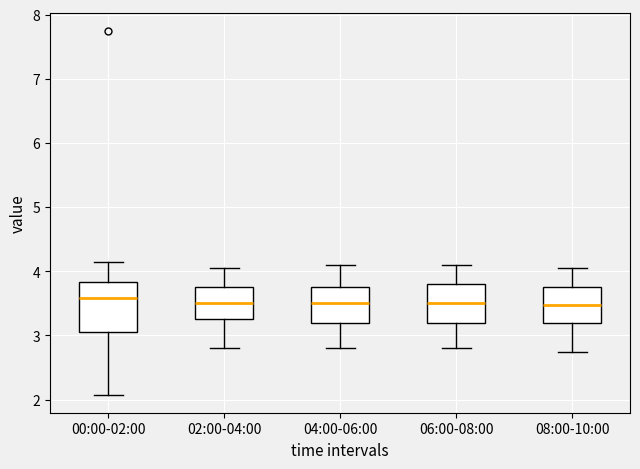

Reading left to right, read every box against the y-axis: the position of its median line, the range the box covers, and the ends of its whiskers. The values are not printed on the chart, so give them approximately, as read against the axis.

00:00-02:00: median 3.6, box 3.1 to 3.8, whiskers 2.1 to 4.2
02:00-04:00: median 3.5, box 3.3 to 3.8, whiskers 2.8 to 4.1
04:00-06:00: median 3.5, box 3.2 to 3.8, whiskers 2.8 to 4.1
06:00-08:00: median 3.5, box 3.2 to 3.8, whiskers 2.8 to 4.1
08:00-10:00: median 3.5, box 3.2 to 3.8, whiskers 2.8 to 4.1